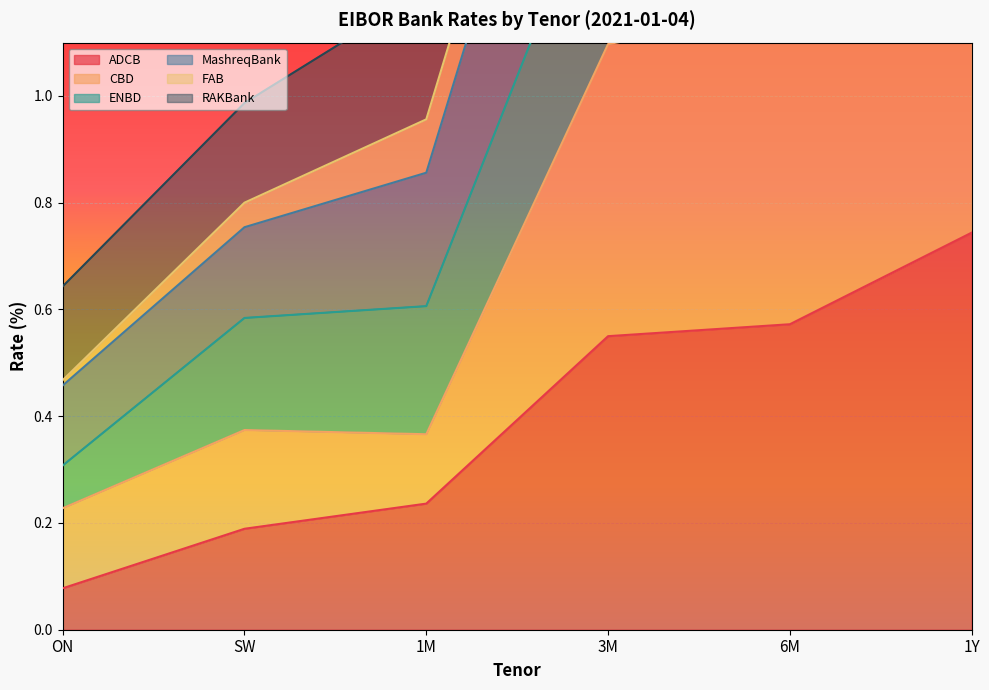

What is the average value of the ENBD series?

2.0